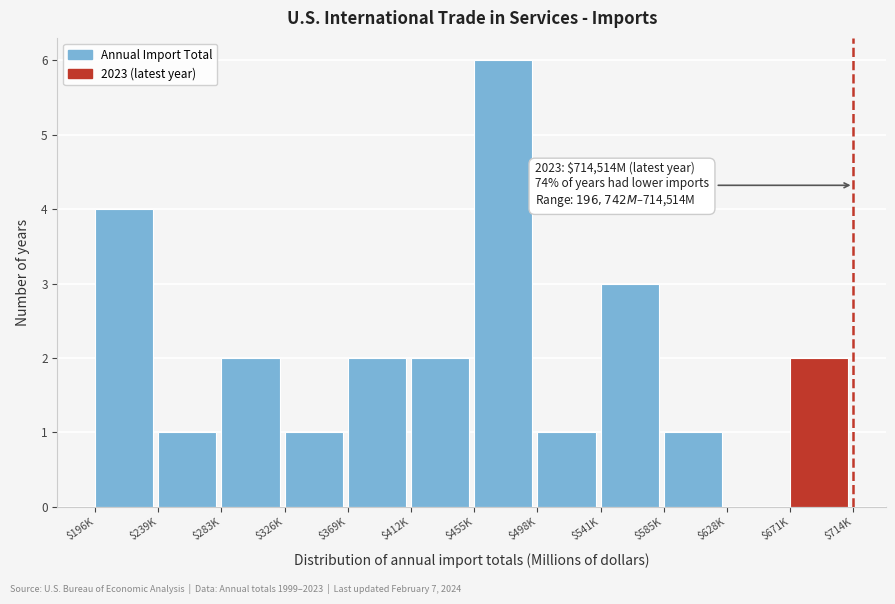

What is the sum of all values?

25